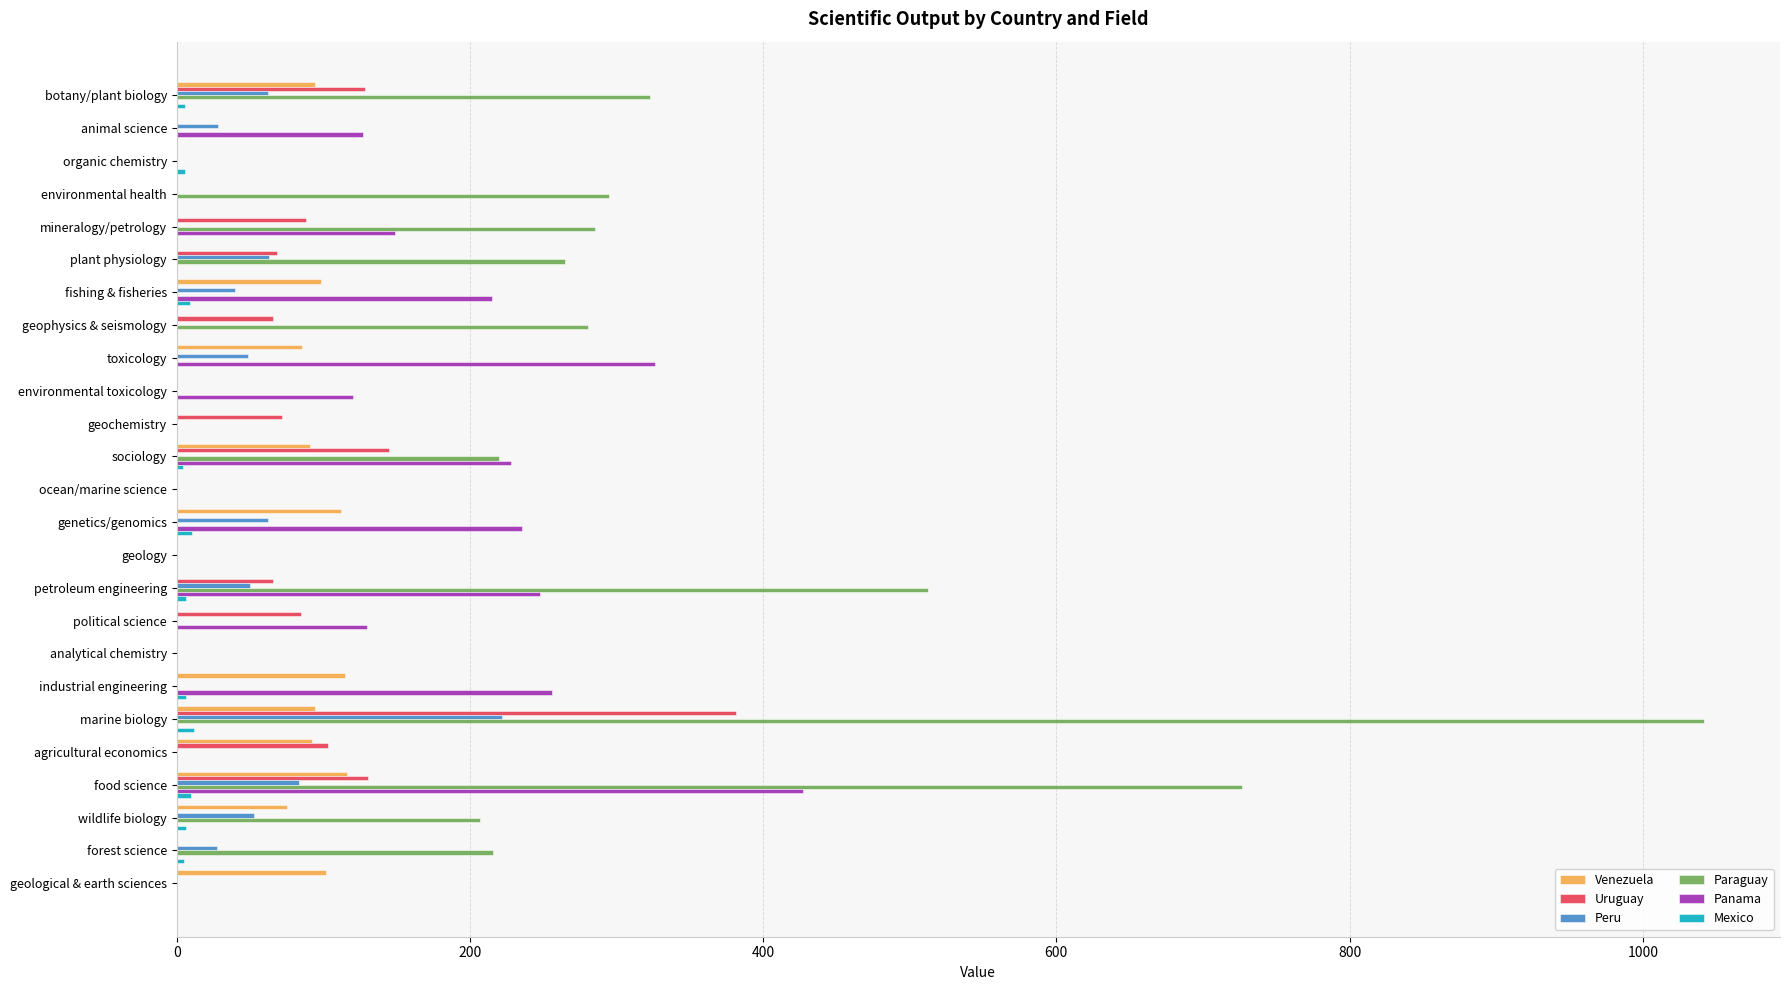

The Venezuela series shows 77.5 at organic chemistry. True or false?

False